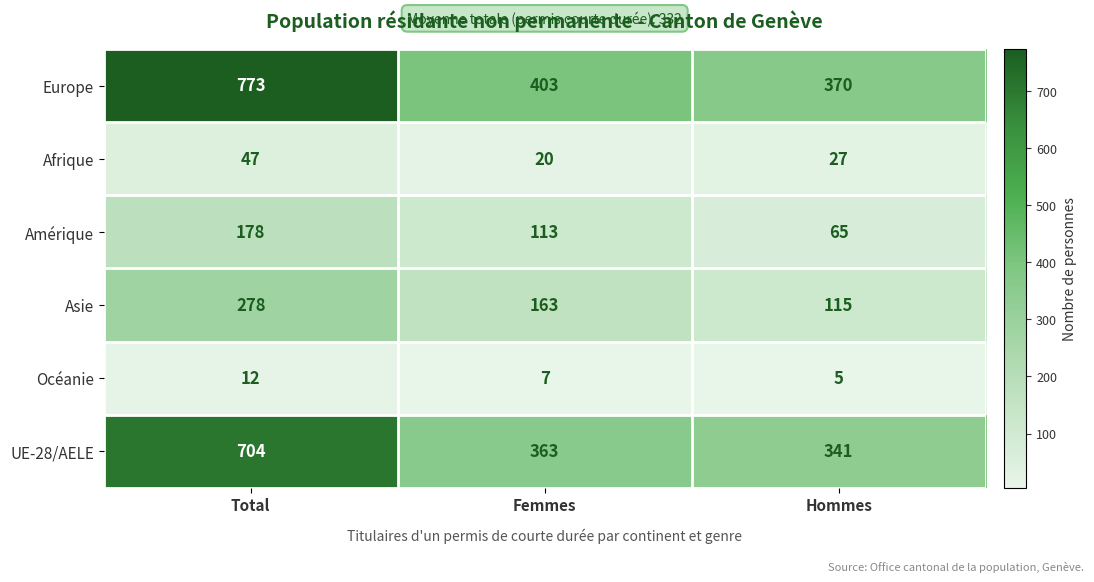

Count the number of data series in this chart.

6